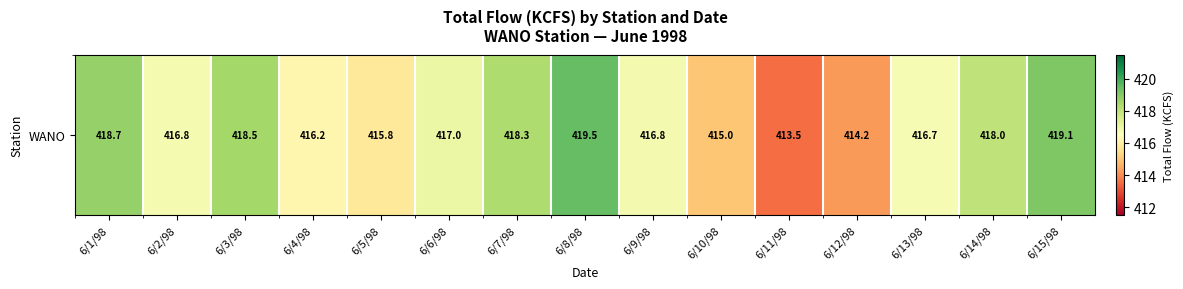

What is the difference between the second highest and second lowest values?

4.9